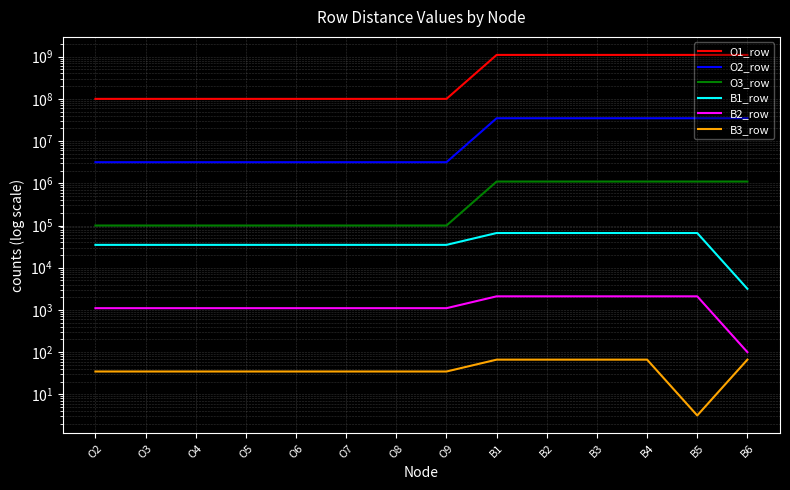

Is the value of B1_row at O4 greater than the value of B2_row at B1?

Yes